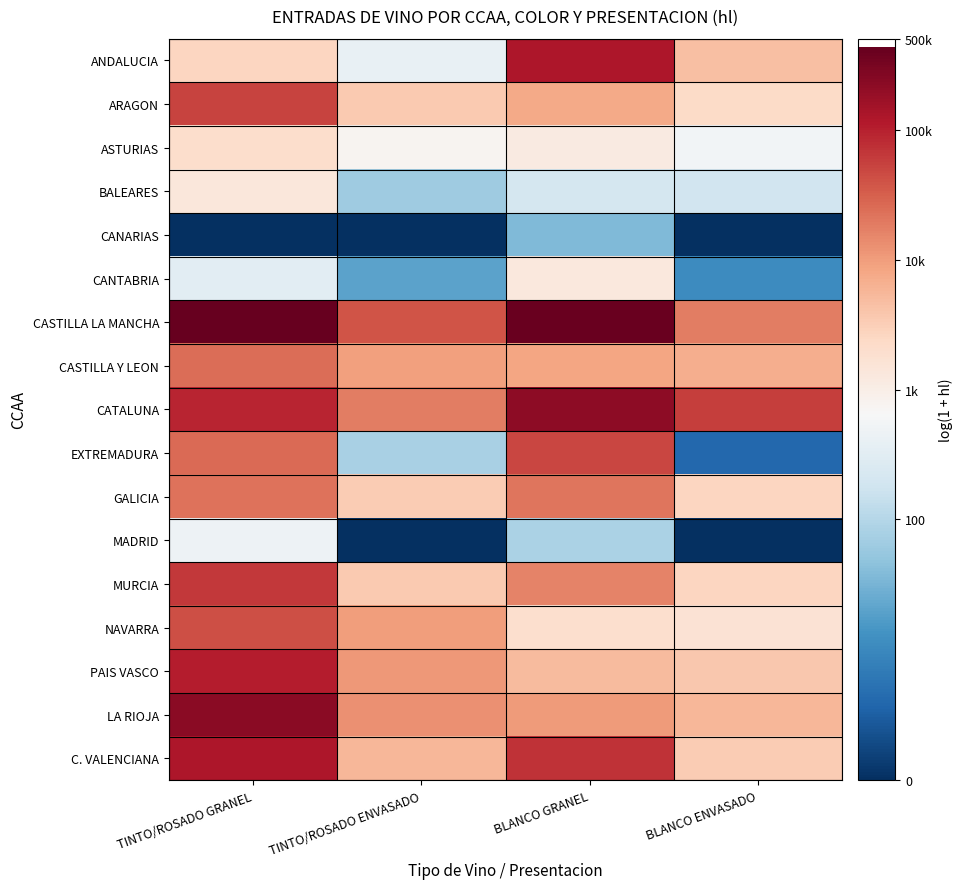

Which series has the largest total across all categories?

CASTILLA LA MANCHA